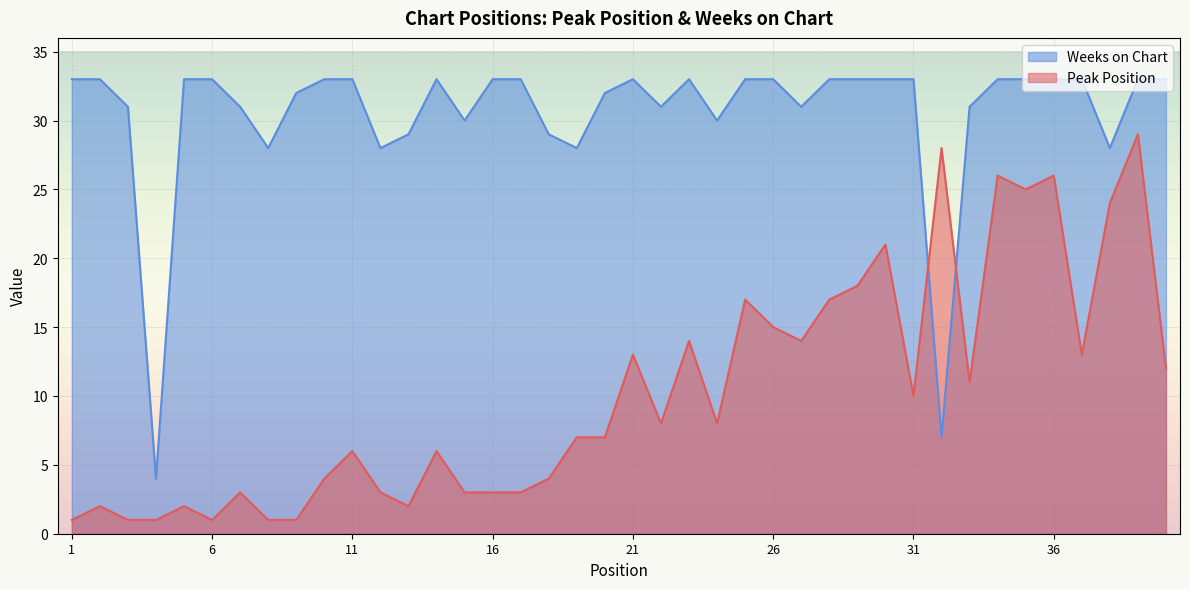

What is the total value across all series at 16?

36